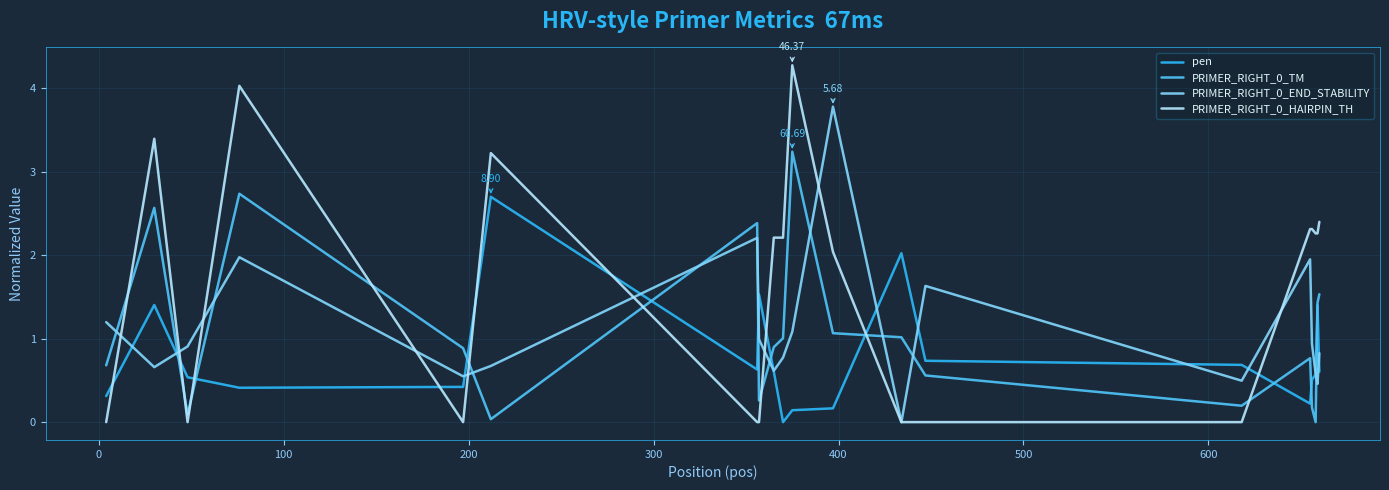

True or false: PRIMER_RIGHT_0_HAIRPIN_TH and pen cross at least once.

True